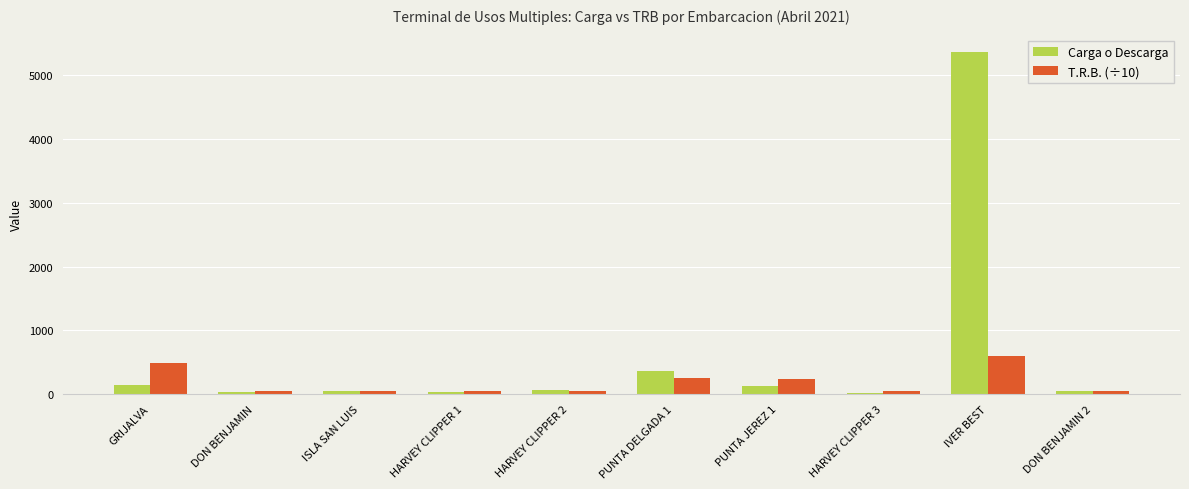

What is the difference between the maximum and second lowest values in the Carga o Descarga series?

5346.0